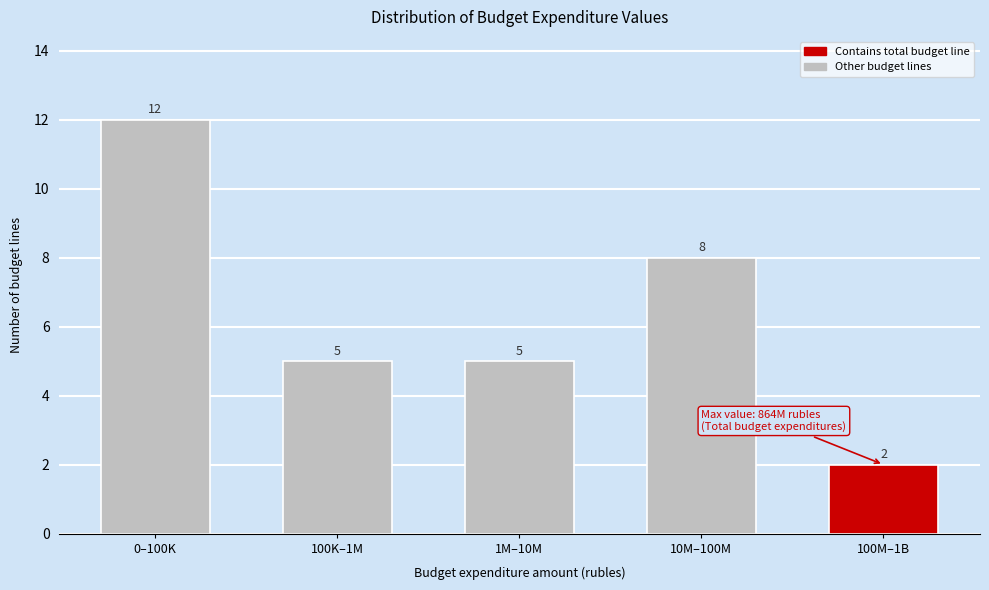

Reading left to right, transcribe all the data shown in this chart.

12	5	5	8	2